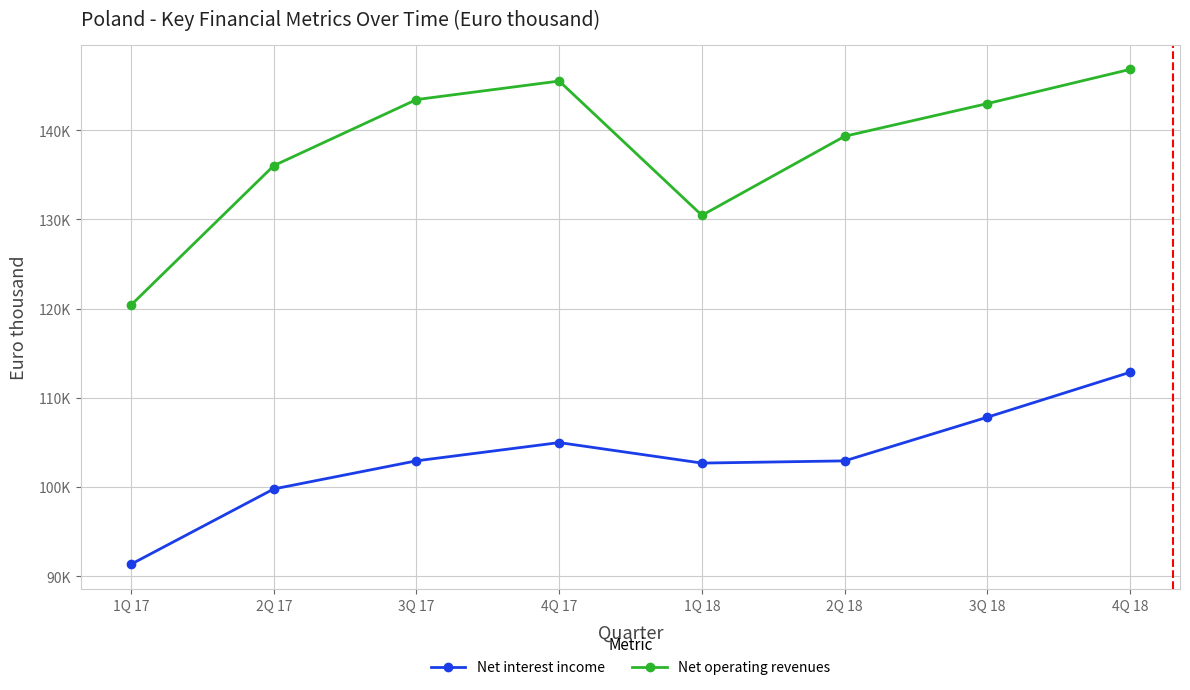

Which series has the widest spread of values?

Net operating revenues